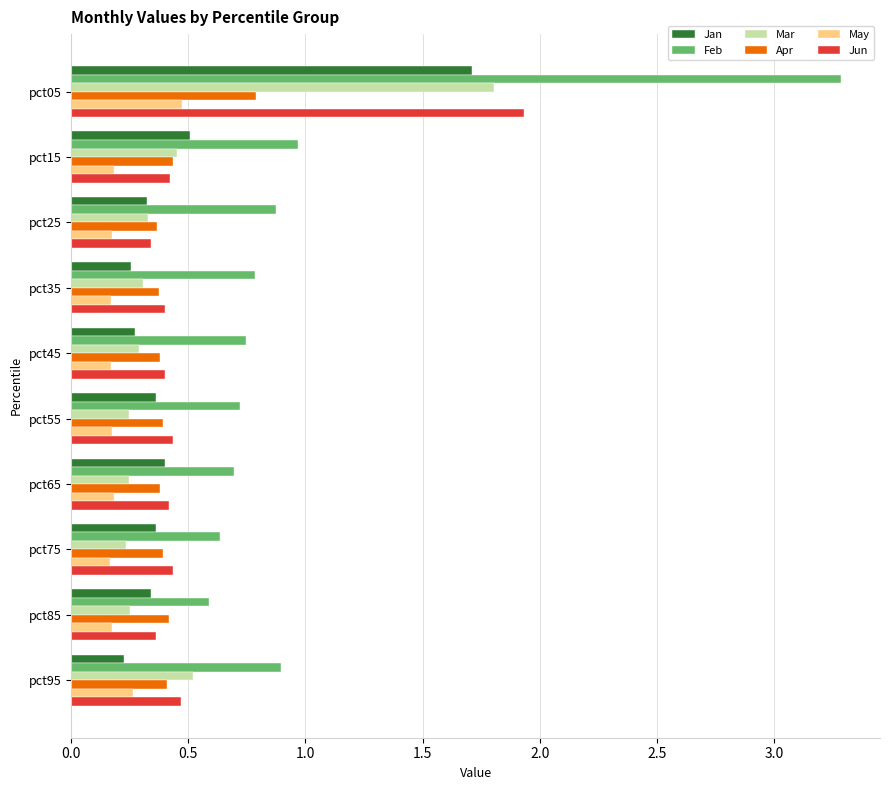

At which category is the sum across all series the highest?

pct05